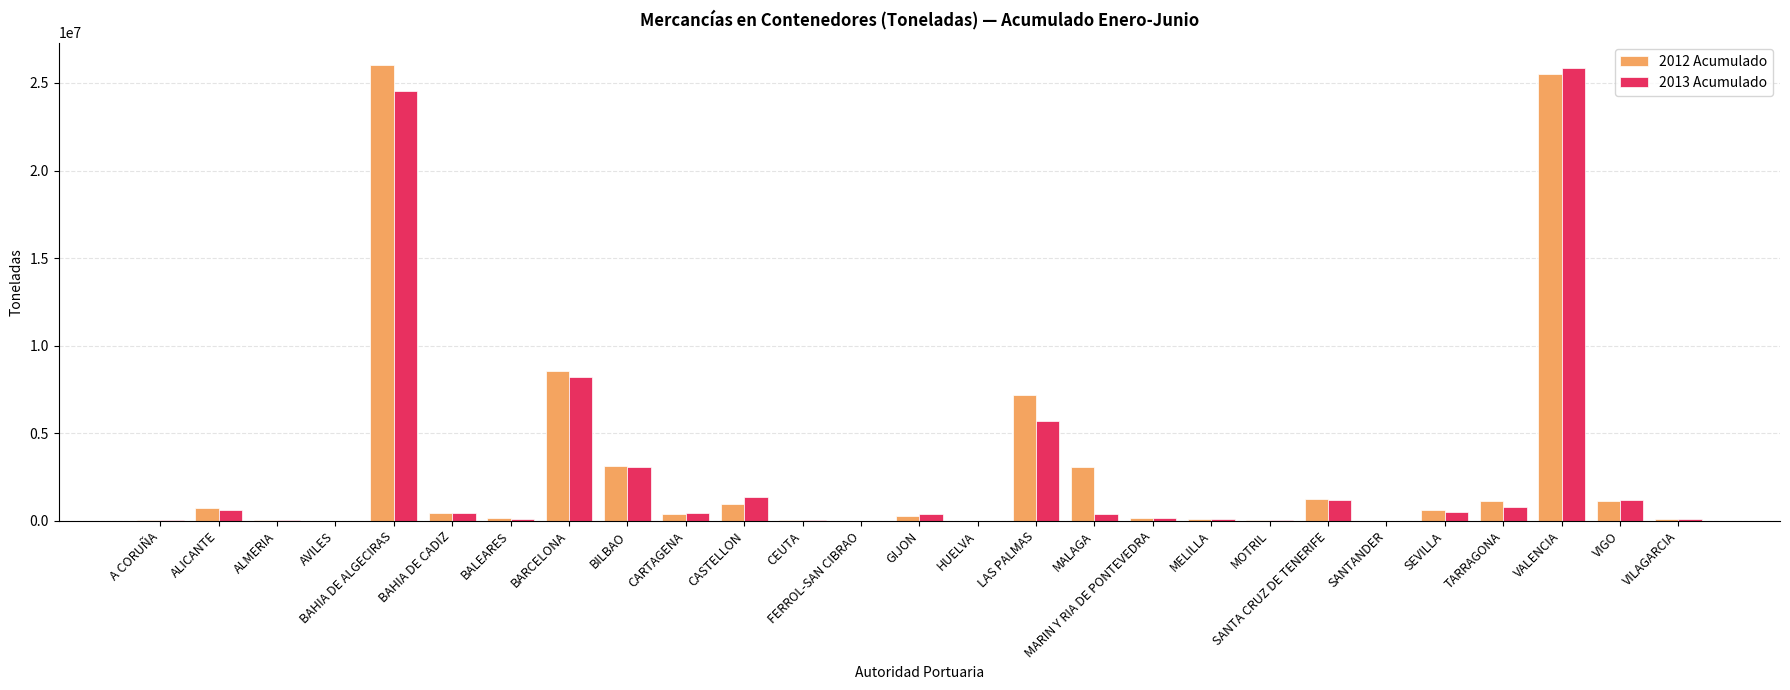

What is the total value across all series at BILBAO?

6193120